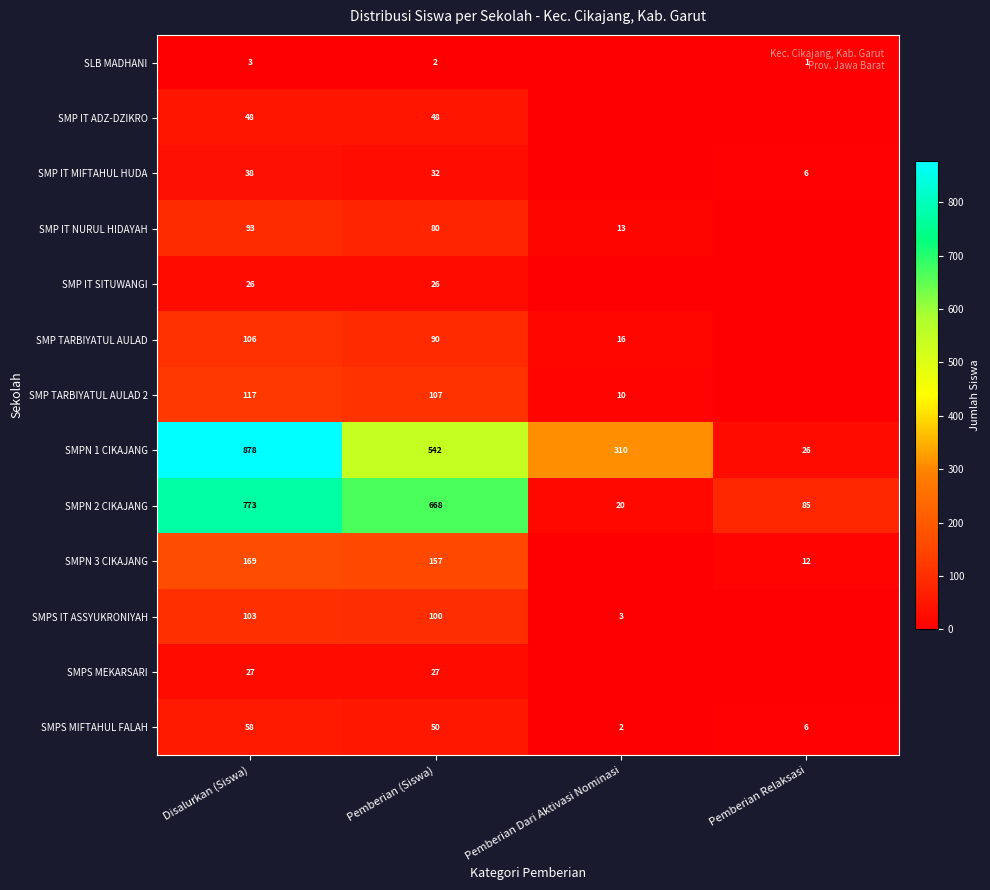

What is the total value across all series at Disalurkan (Siswa)?

2439